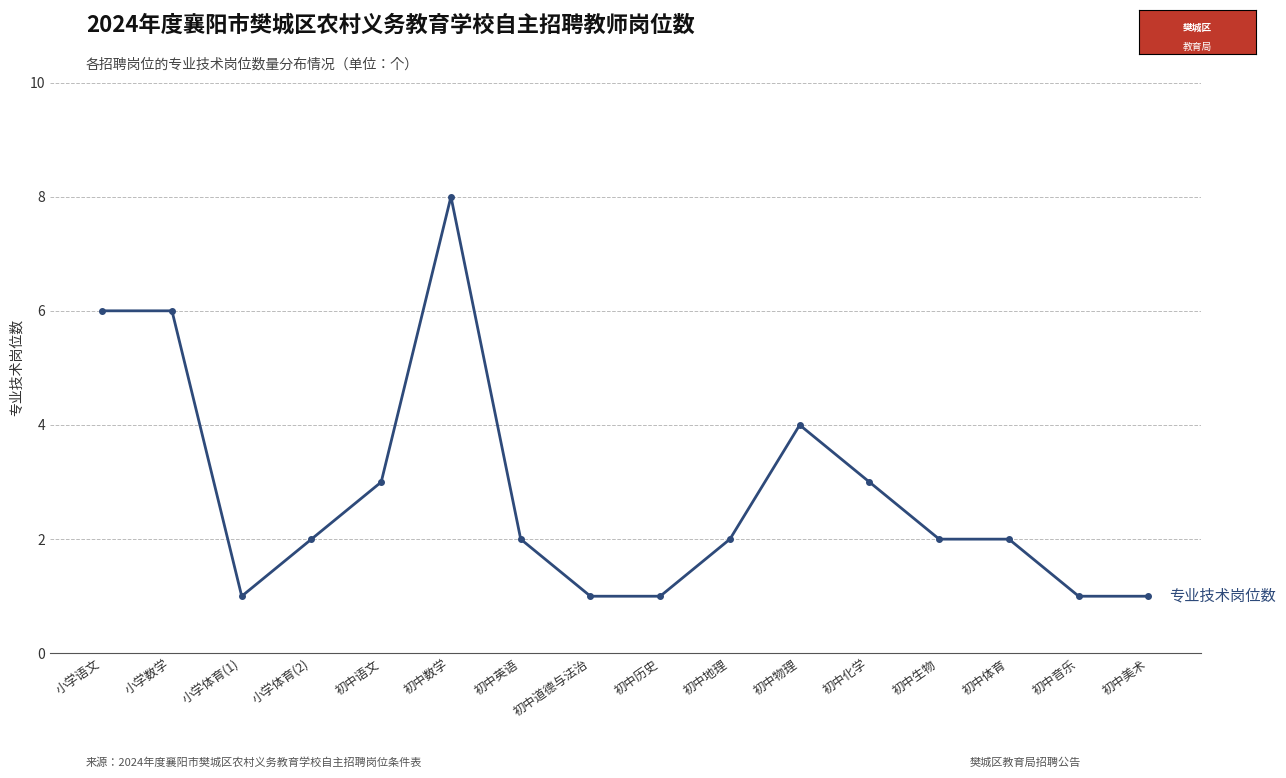

How many lines are shown in the chart?

1